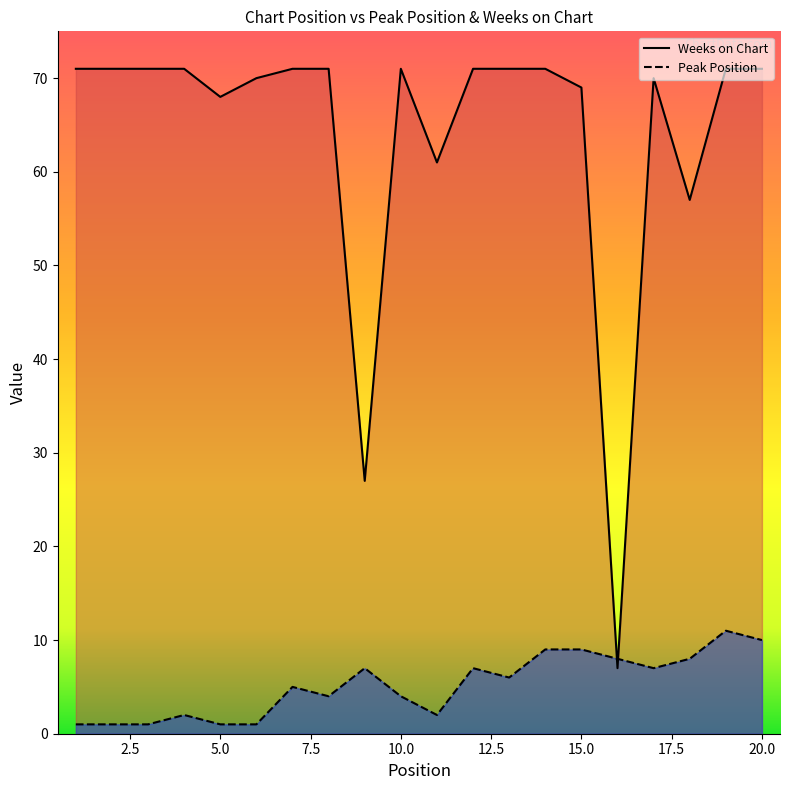

How many lines are shown in the chart?

2